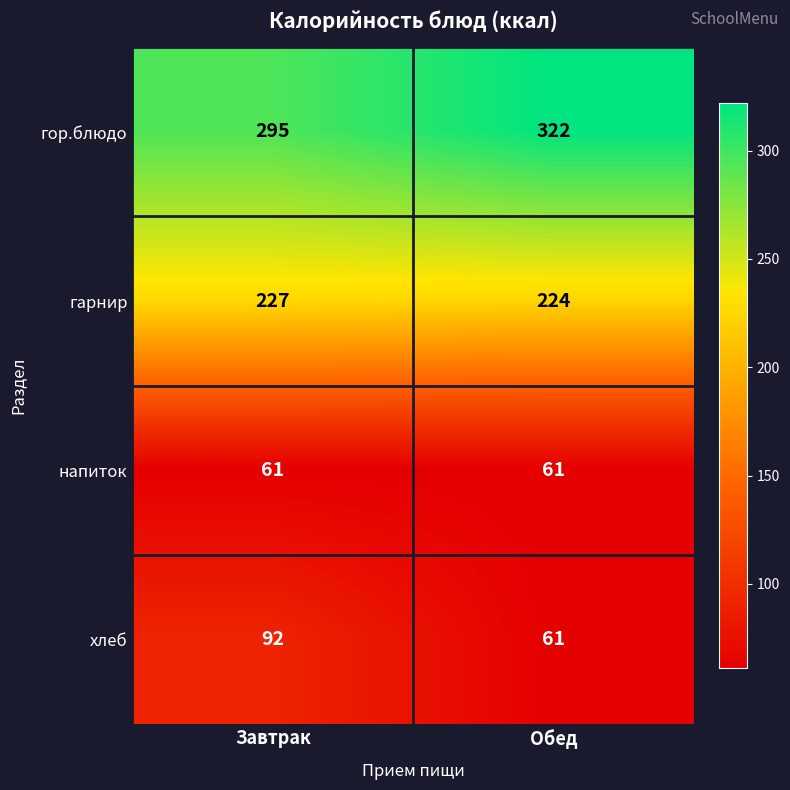

What is the maximum value shown in the chart?

322